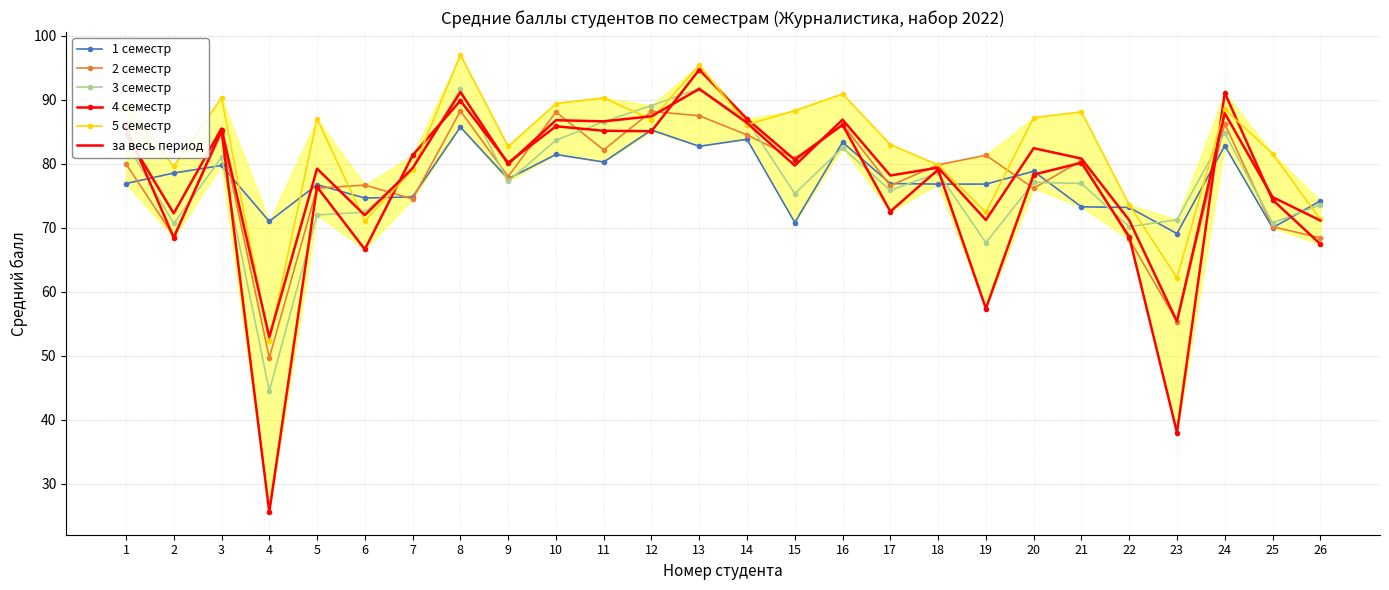

True or false: 4 семестр has a value of 80.2 at 21.

True